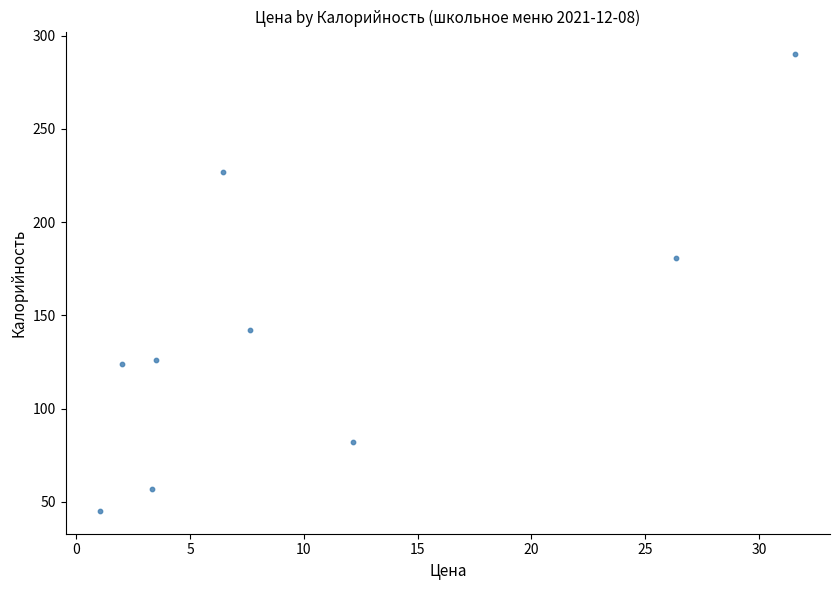

What is the average X value?

10.4